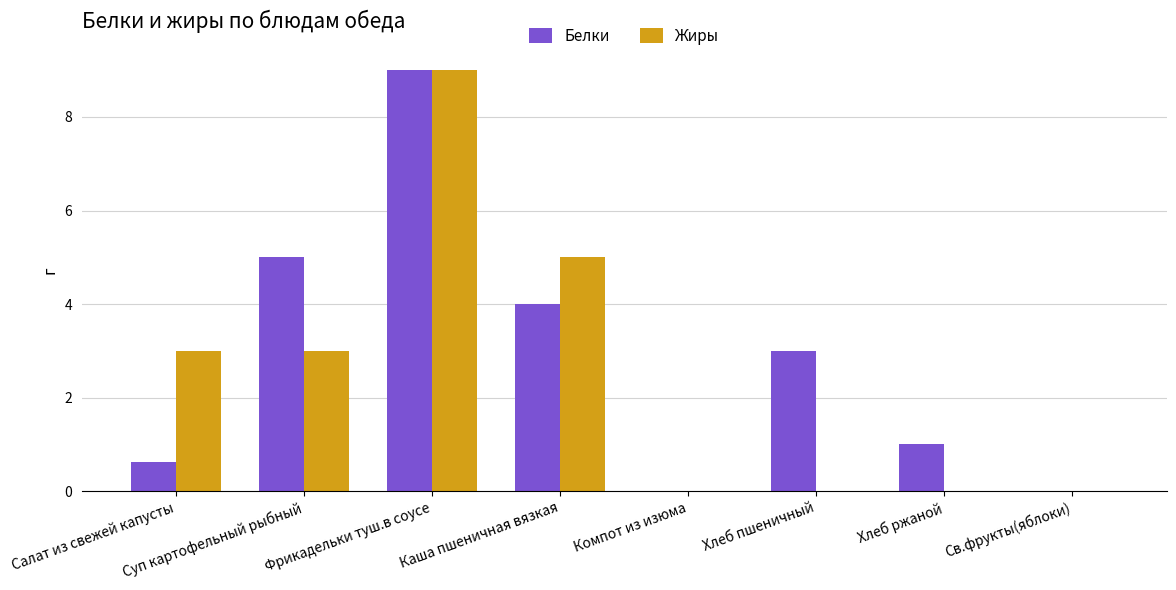

What is the sum of the Жиры values at Компот из изюма and Каша пшеничная вязкая?

5.0